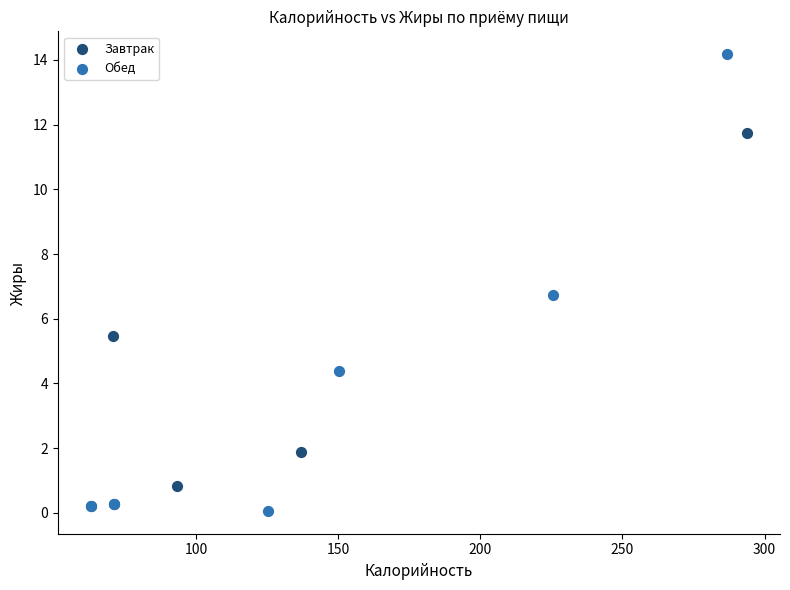

Which series has the widest spread of Y values?

Обед